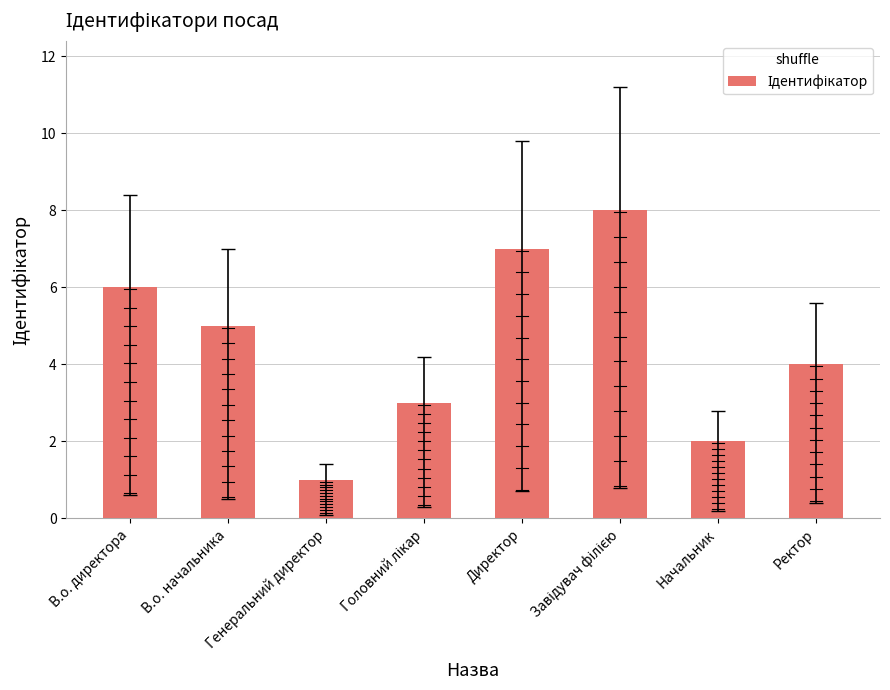

What is the greatest value displayed?

8